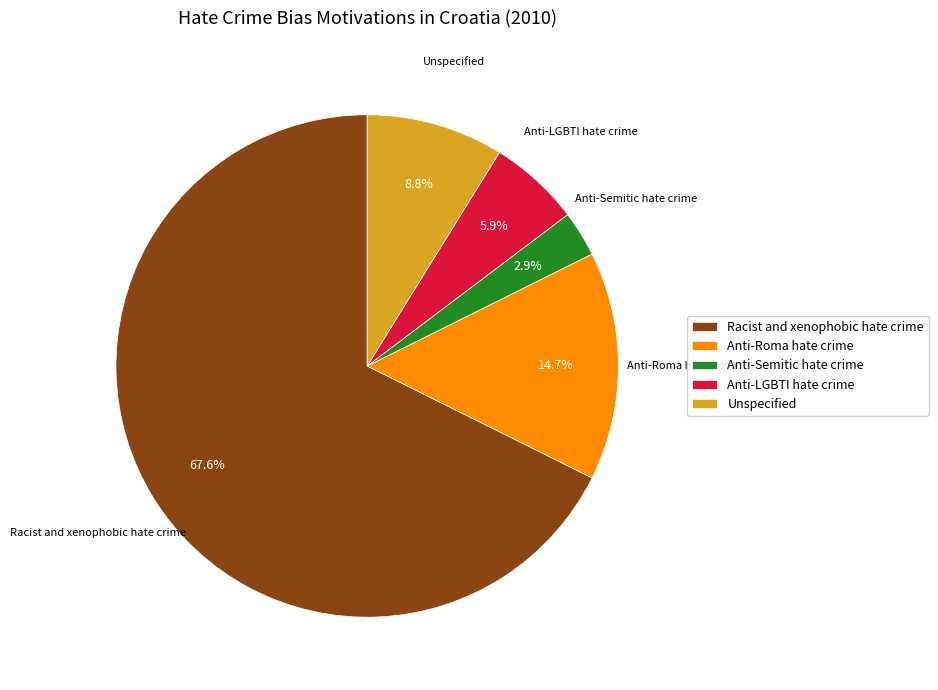

The Anti-LGBTI hate crime slice represents 6% of the pie. True or false?

True